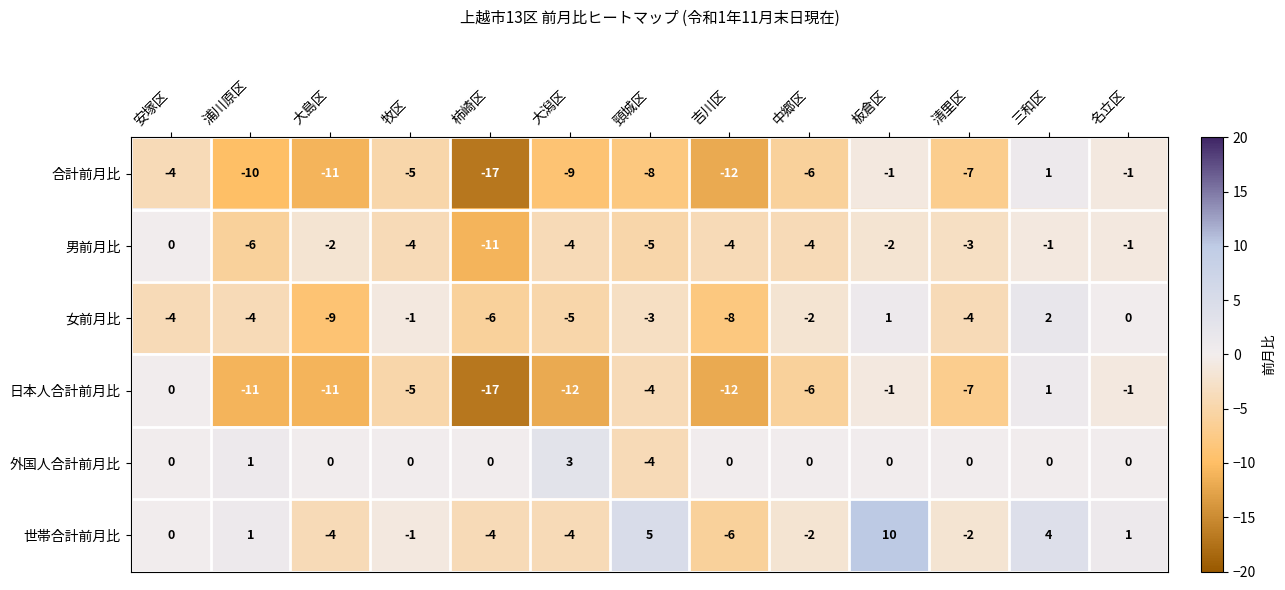

How many negative values does the 外国人合計前月比 series have?

1